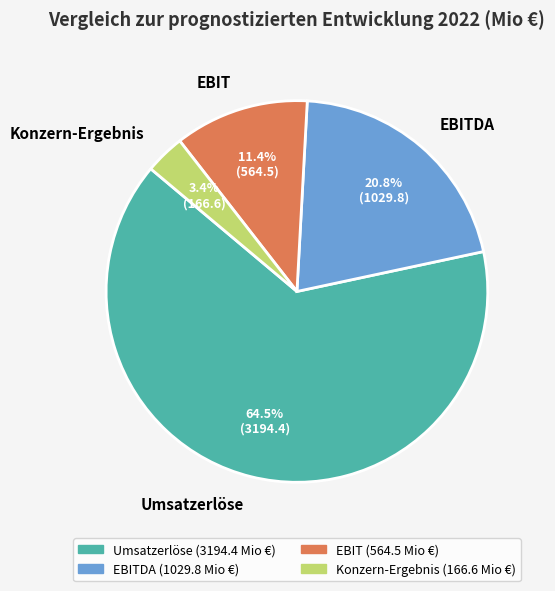

Count the number of slices in the pie.

4